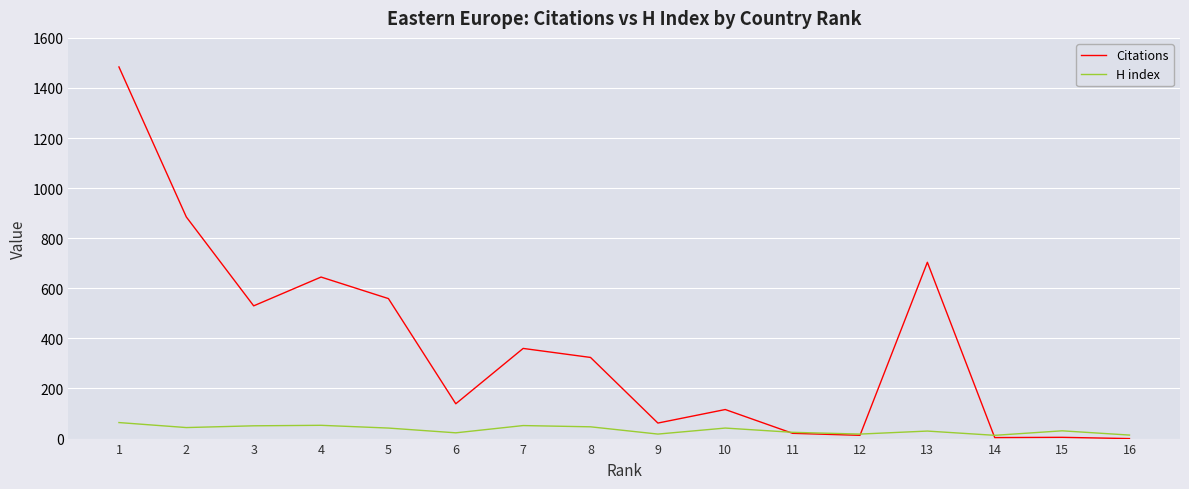

Which series changed the most between 12 and 13?

Citations